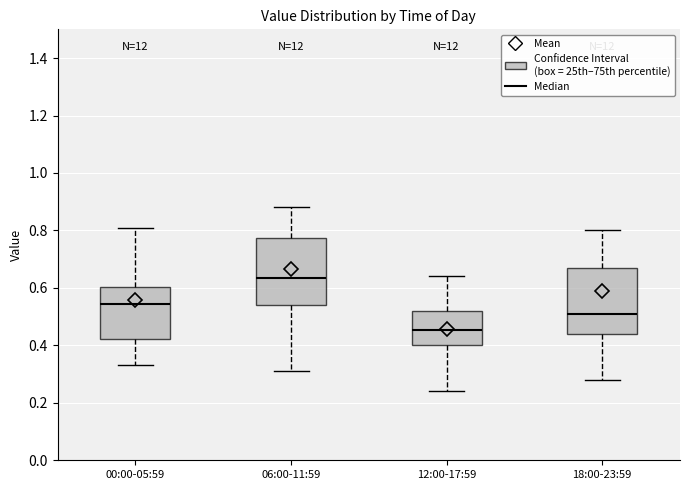

Which box has the lowest median line?

12:00-17:59